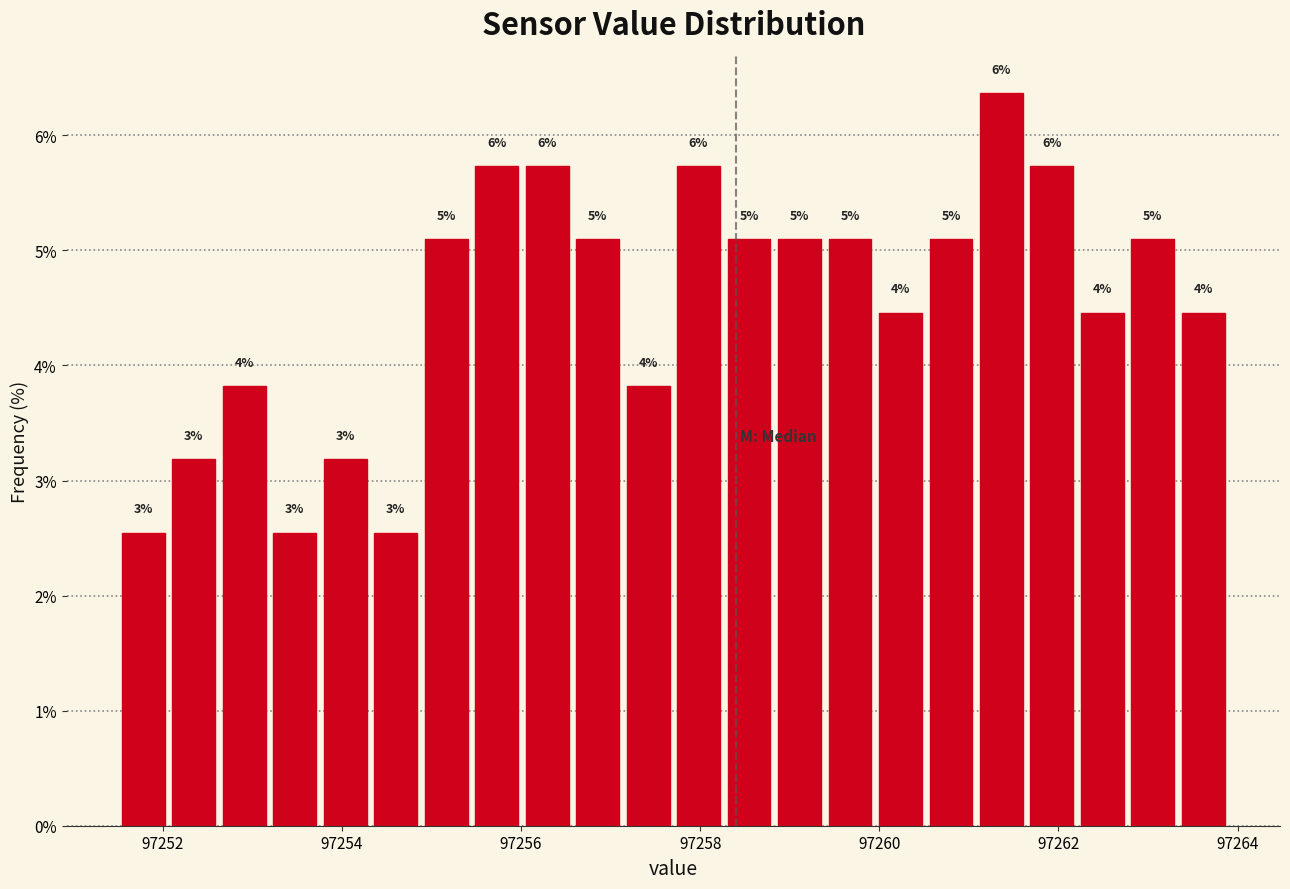

Read against the x-axis, roughly where is the centre of the tallest bar?

97261.4